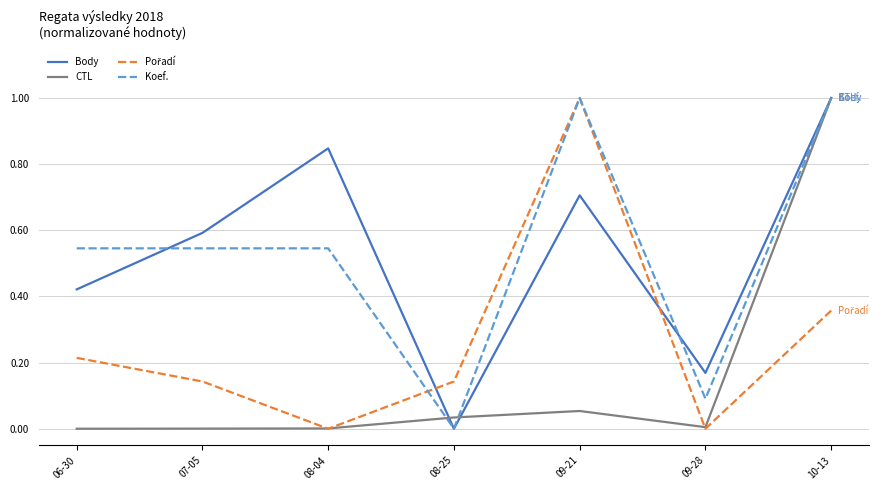

What is the total value across all series at 10-13?

3.4